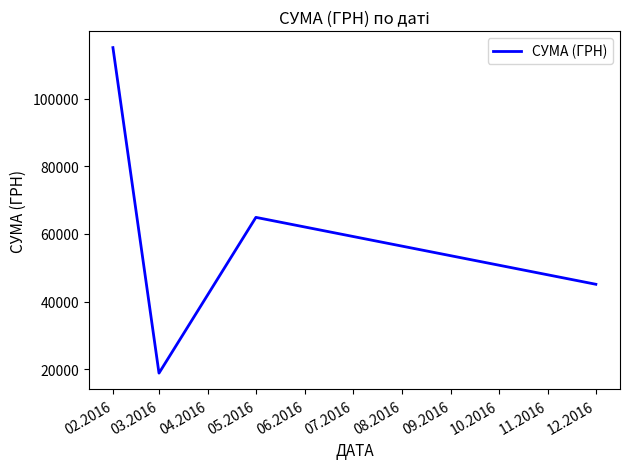

Where is the first local maximum?

05.2016